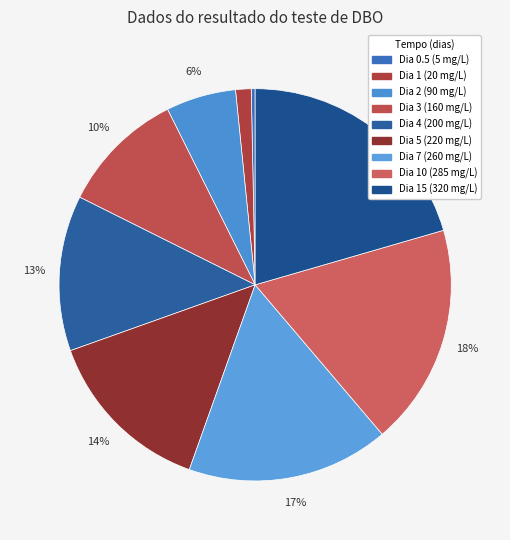

Count the number of slices in the pie.

9